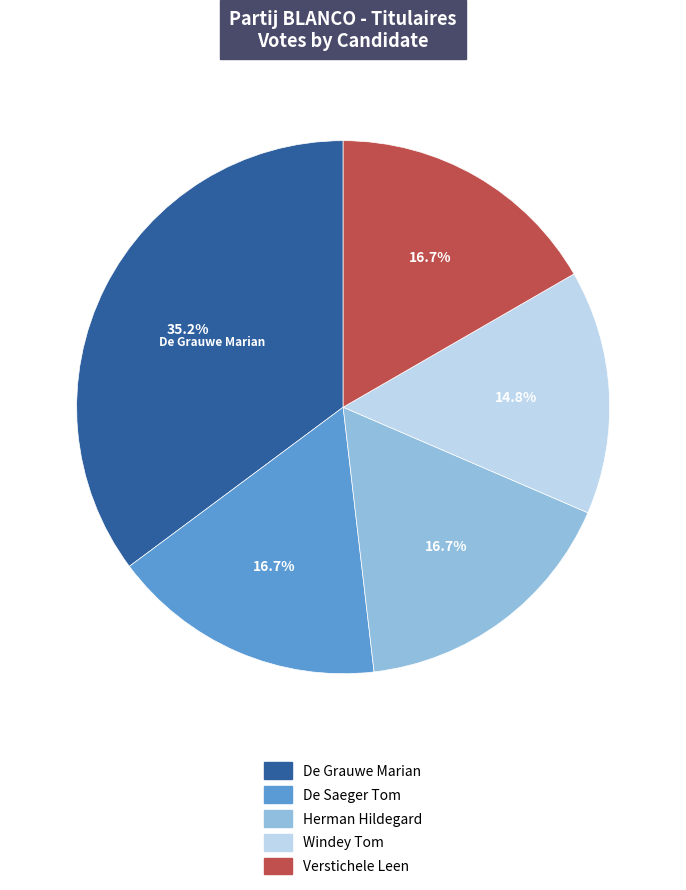

How much of the chart is everything except De Grauwe Marian?

64.8%